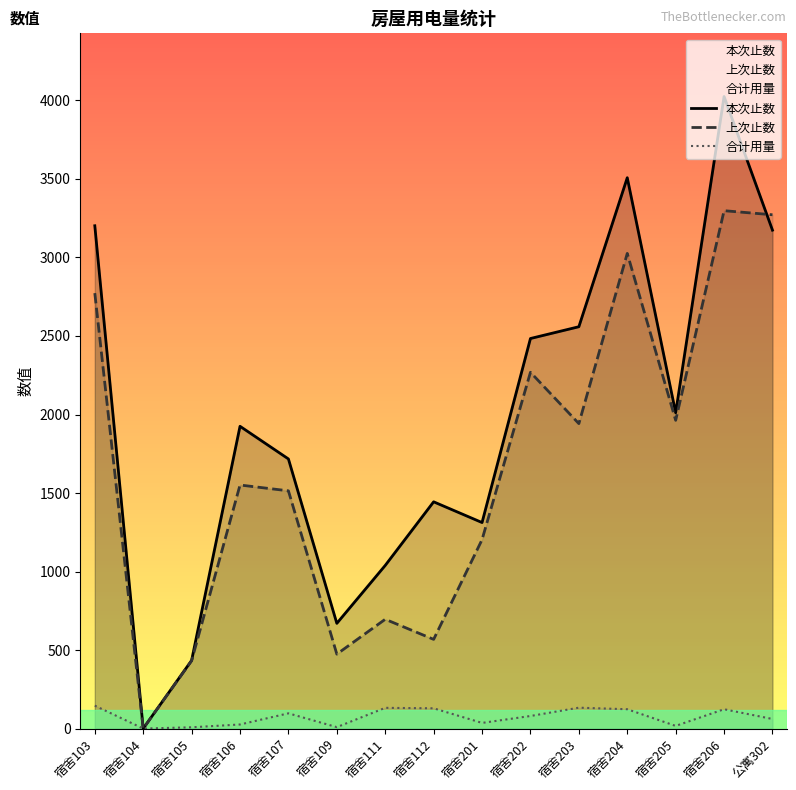

What is the difference between the 上次止数 values at 宿舍112 and 宿舍106?

983